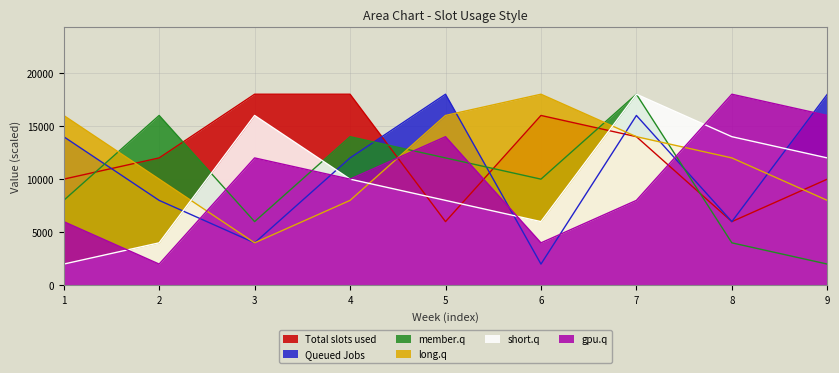

Between 3 and 7, which is larger?

3